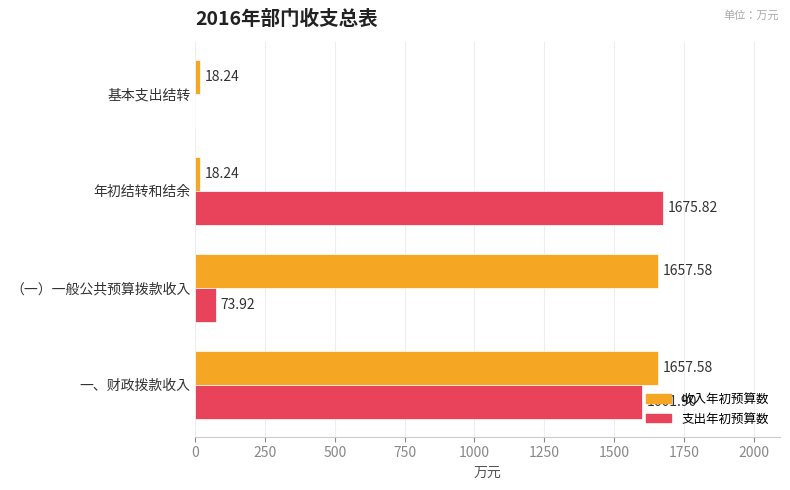

Is the value of 收入年初预算数 at 基本支出结转 greater than the value of 支出年初预算数 at 基本支出结转?

Yes